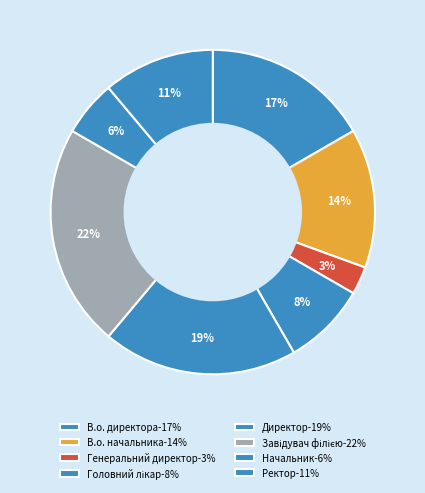

To the nearest percent, what is the difference between the Завідувач філією and В.о. начальника slice percentages?

8%